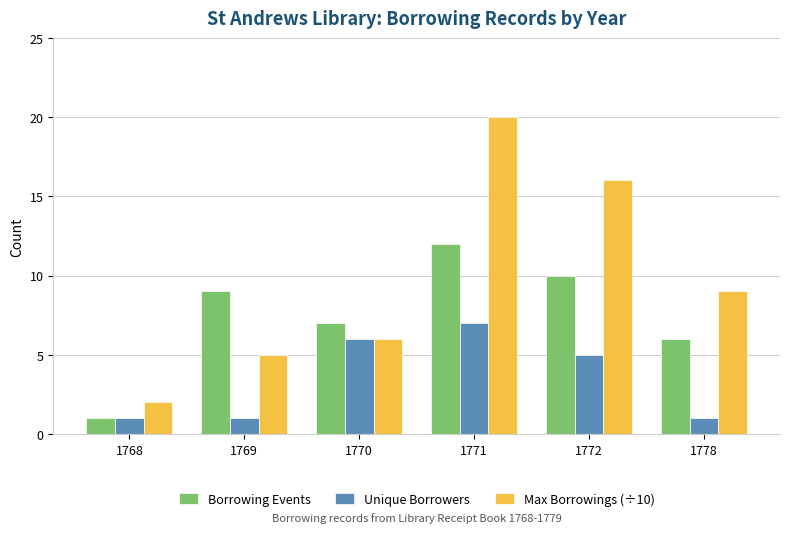

What is the average value of the Borrowing Events series?

8